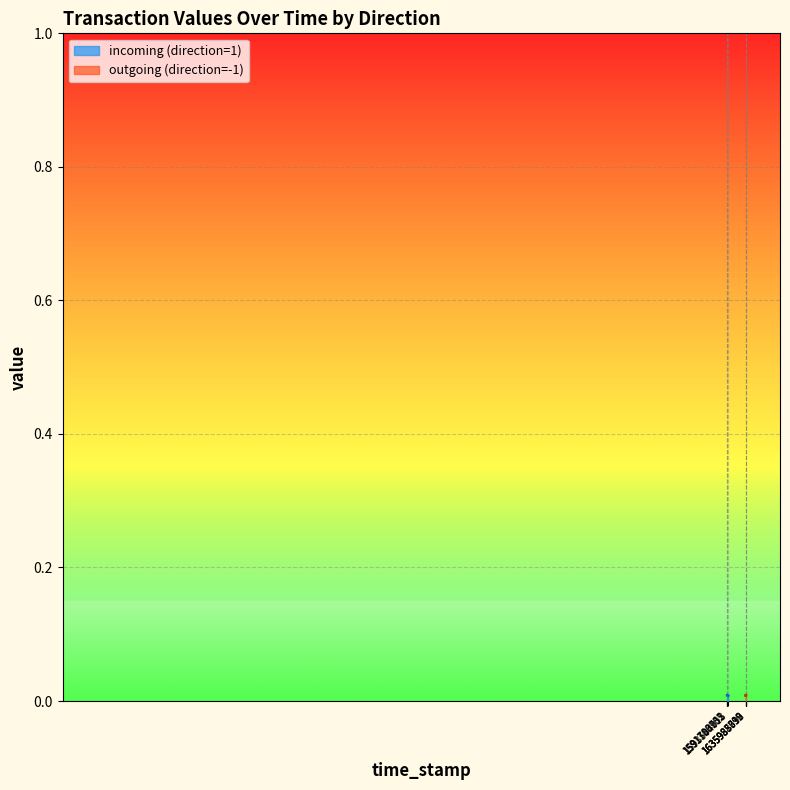

Count the values in the range 0 to 1.

4